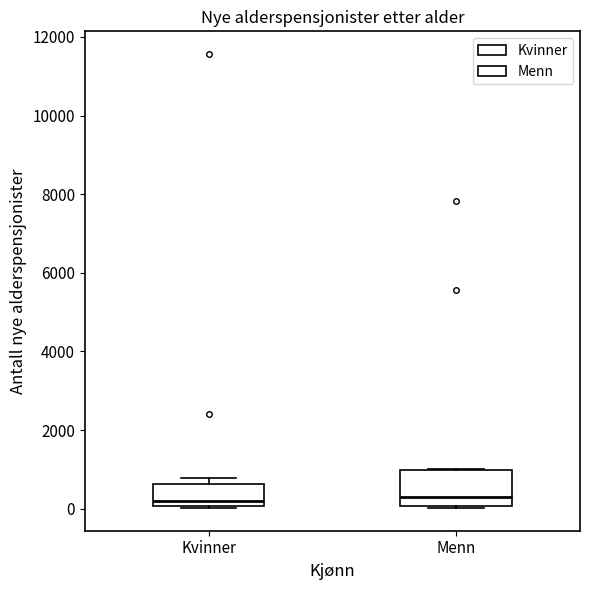

Reading left to right, transcribe this box plot: for each box, give where its median line is, the range the box spans, and where its two whiskers end, as read against the y-axis. The values are not printed on the chart, so give them approximately, as read against the axis.

Kvinner: median 200, box 0 to 600, whiskers 0 to 800
Menn: median 400, box 0 to 1000, whiskers 0 (just below the box's lower edge) to 1000